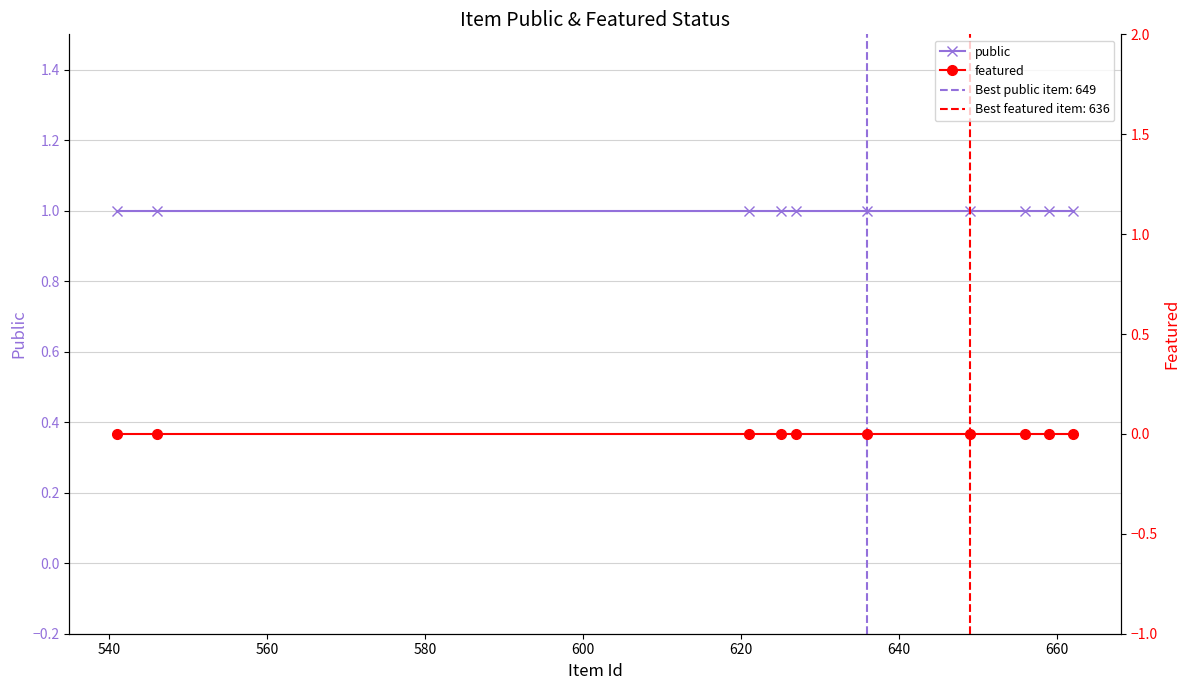

What position from the right is 660?

3